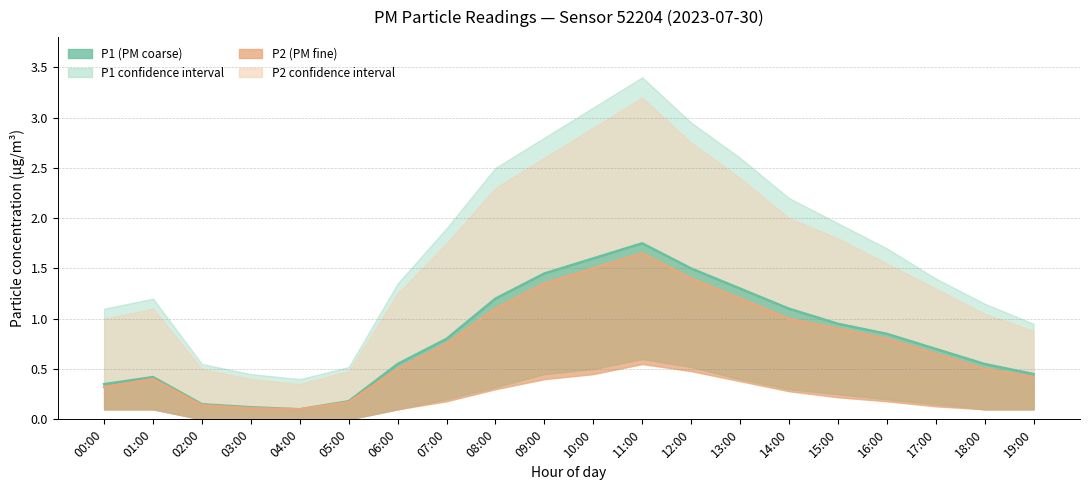

At which category is the sum across all series the highest?

11:00